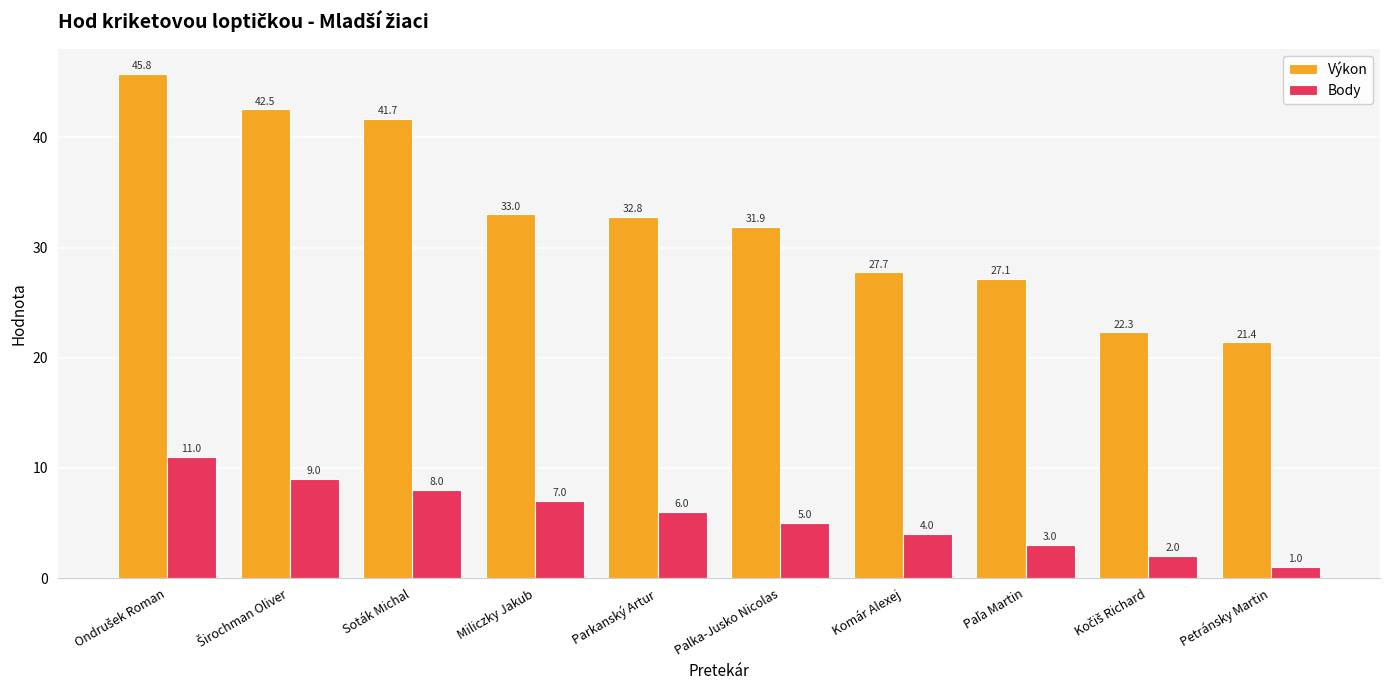

At Parkanský Artur, list the series in order from largest to smallest.

Výkon, Body